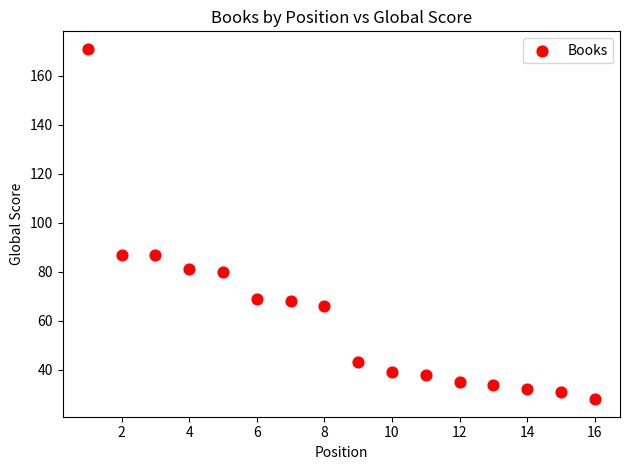

What is the range of Y values (max minus min)?

143